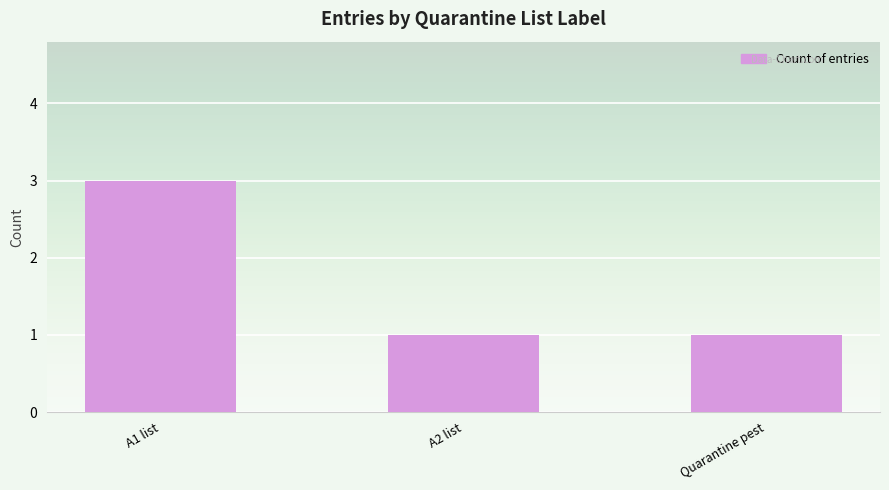

What is the greatest value displayed?

3